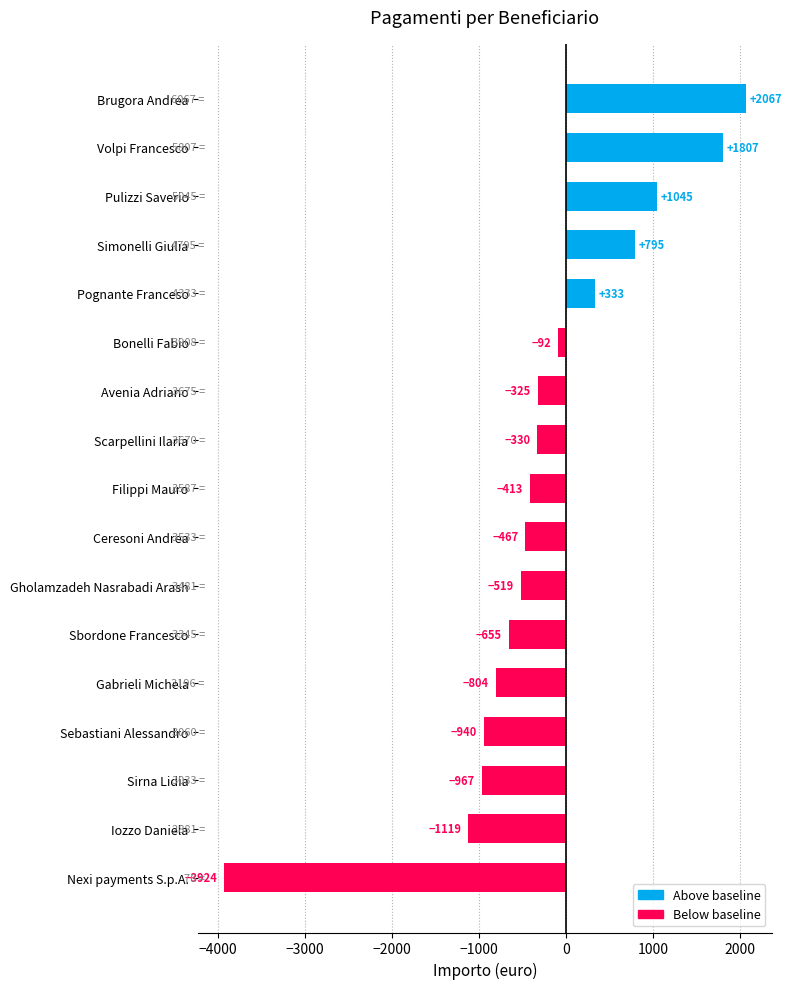

Which label corresponds to the smallest value in the chart?

Nexi payments S.p.A.